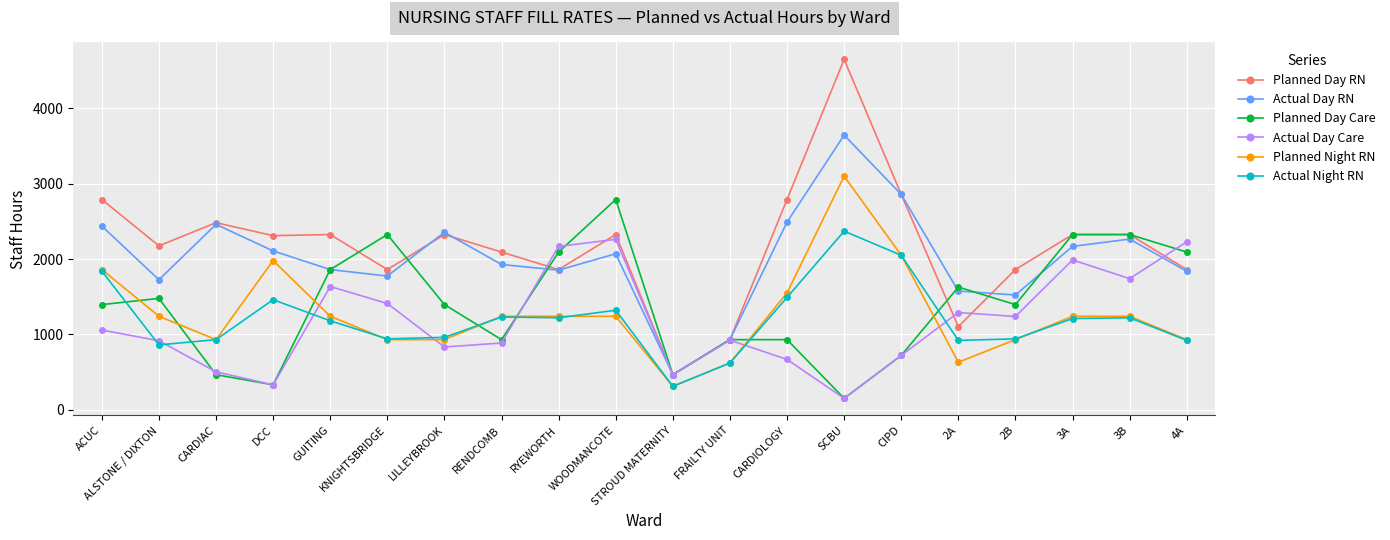

True or false: Planned Day RN has a value of 2958.2 at RENDCOMB.

False